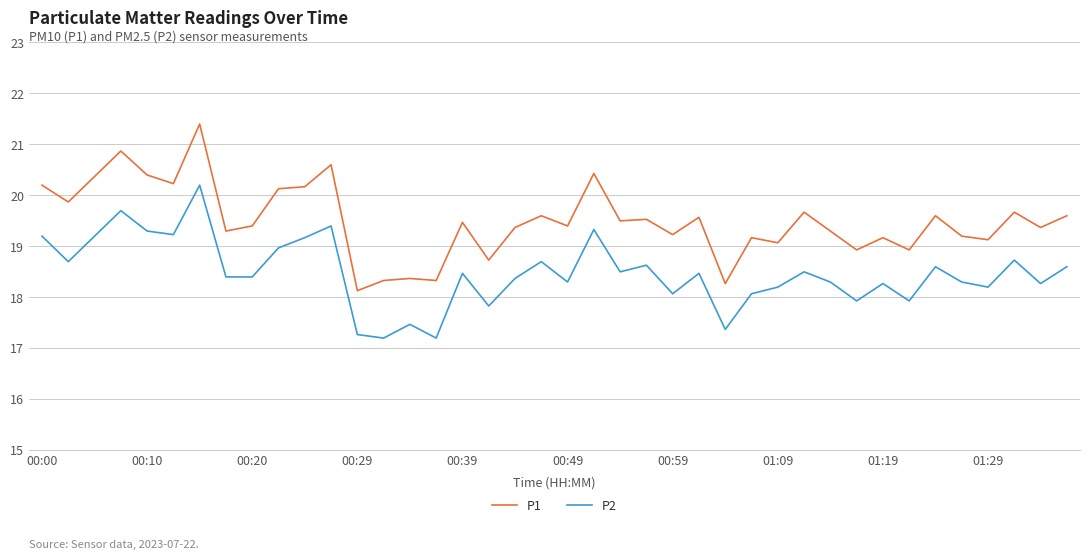

List the series in order of their peak value, lowest first.

P2, P1